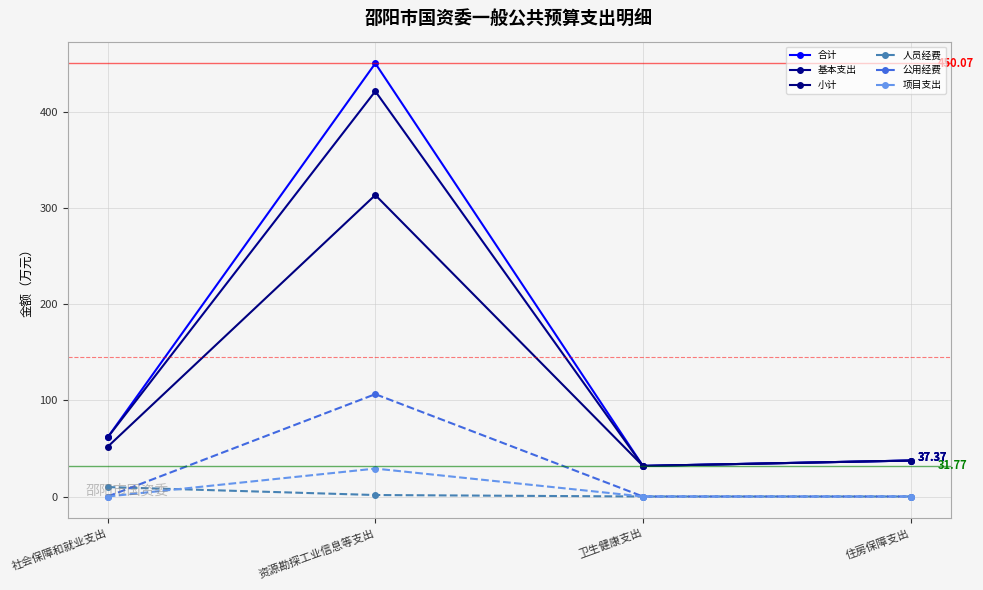

What are all the series names shown in the legend?

合计, 基本支出, 小计, 人员经费, 公用经费, 项目支出